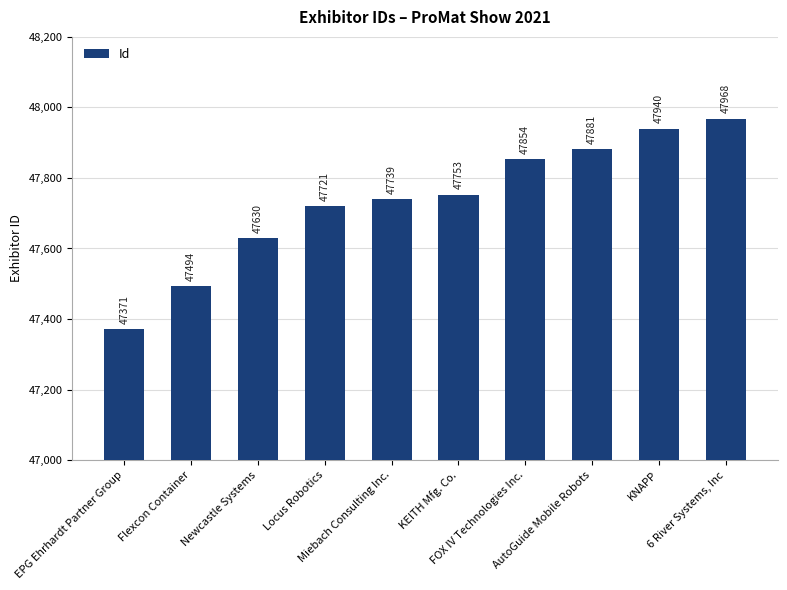

The value at KNAPP is 47940. True or false?

True